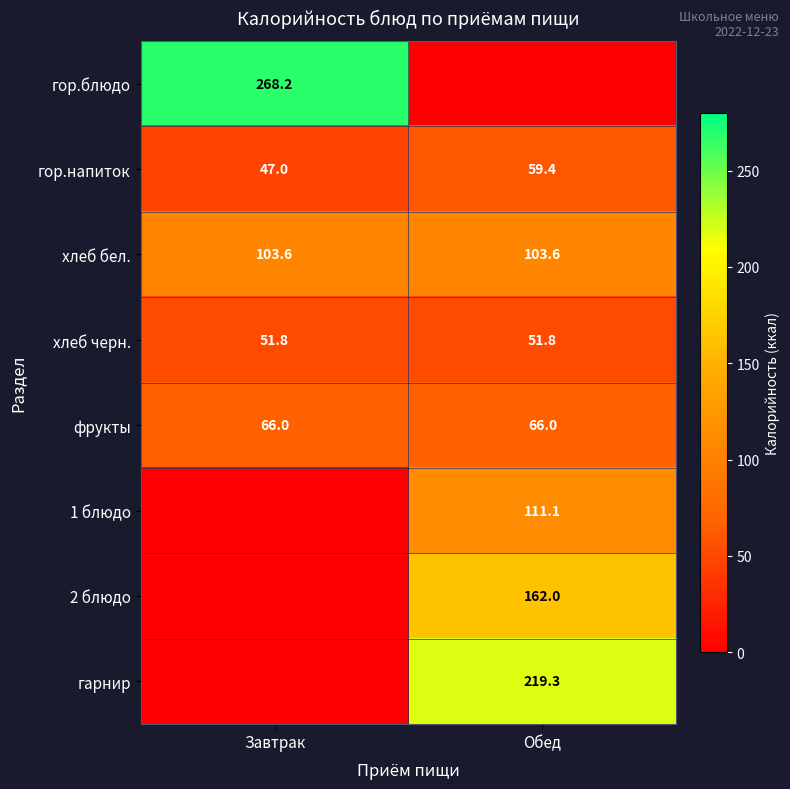

What is the sum of the гор.напиток values at Обед and Завтрак?

106.4